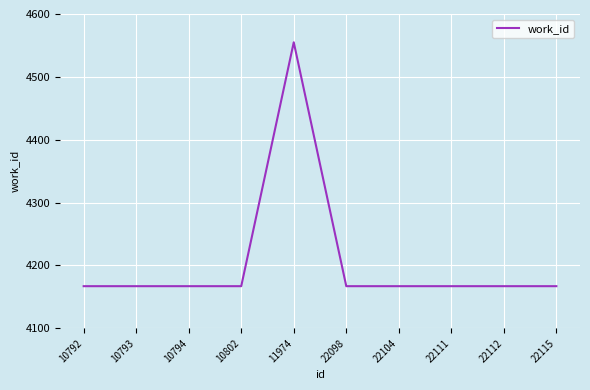

The value at 10794 is 4167. True or false?

True